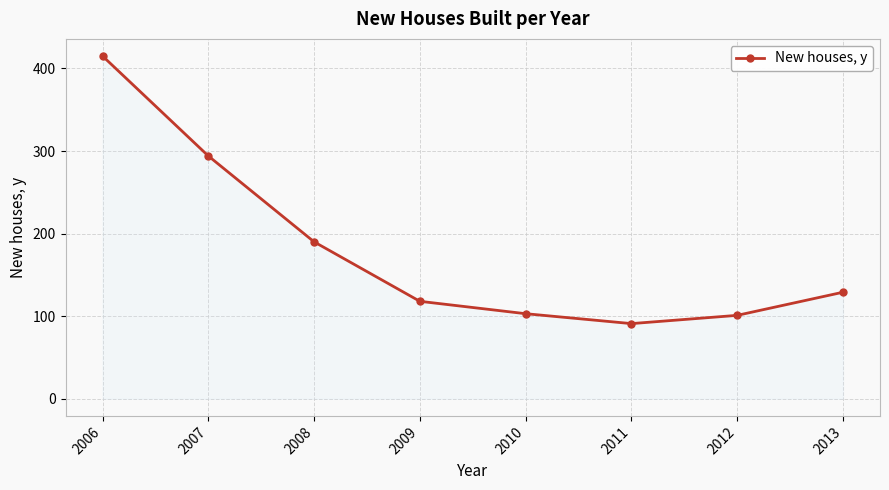

Which label corresponds to the largest value in the chart?

2006